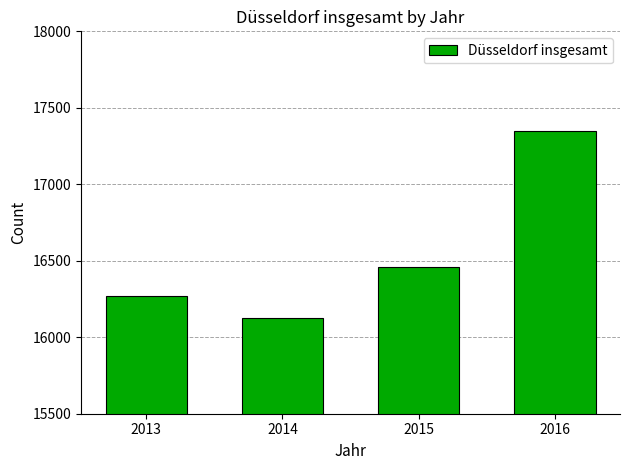

How many data points does each series have?

4